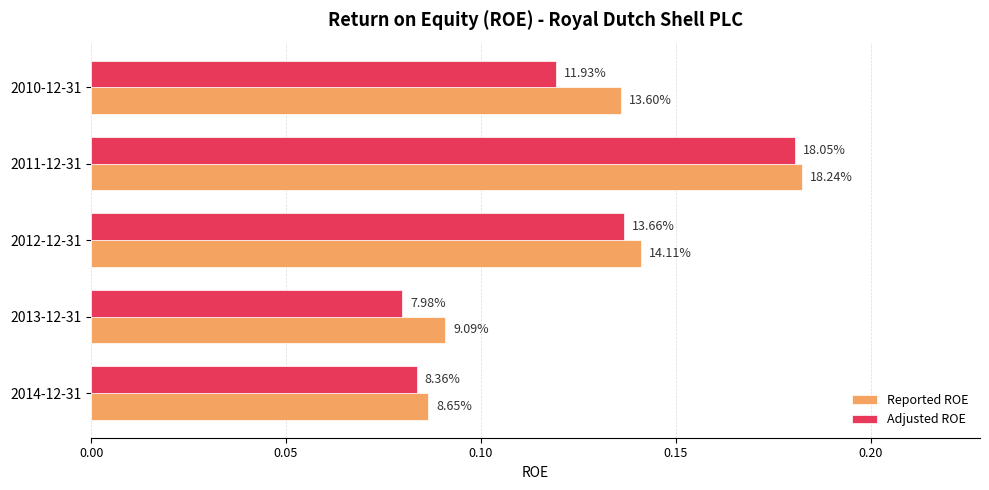

What are all the series names shown in the legend?

Reported ROE, Adjusted ROE